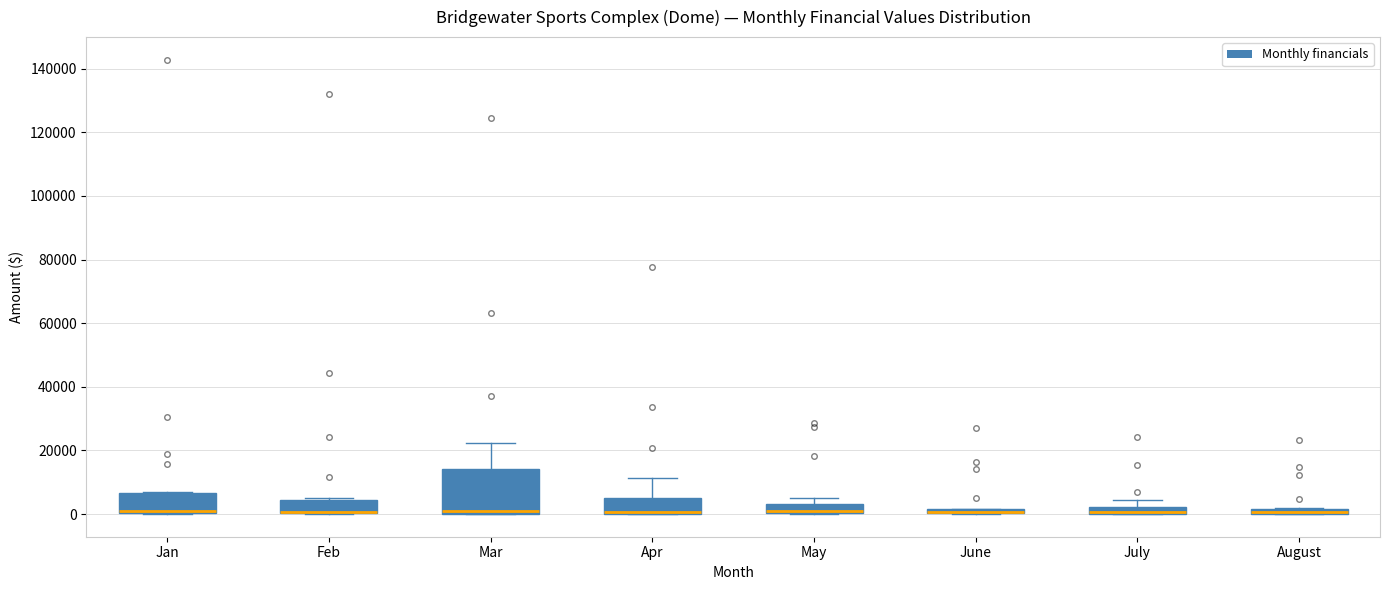

Where is the lower edge of the box for May on the y-axis? The values are not printed on the chart, so give them approximately, as read against the axis.

0